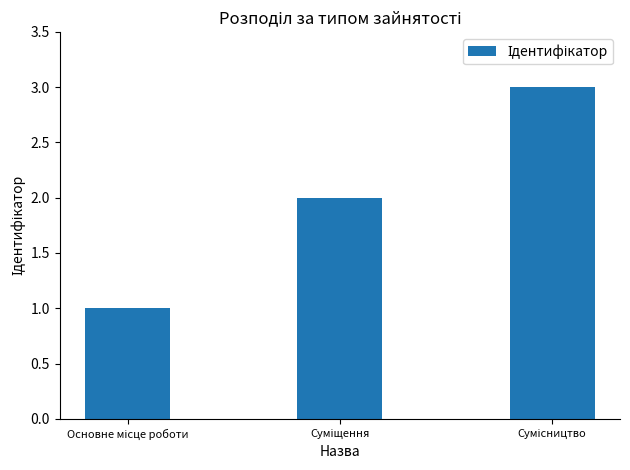

Does the chart contain any negative values?

No